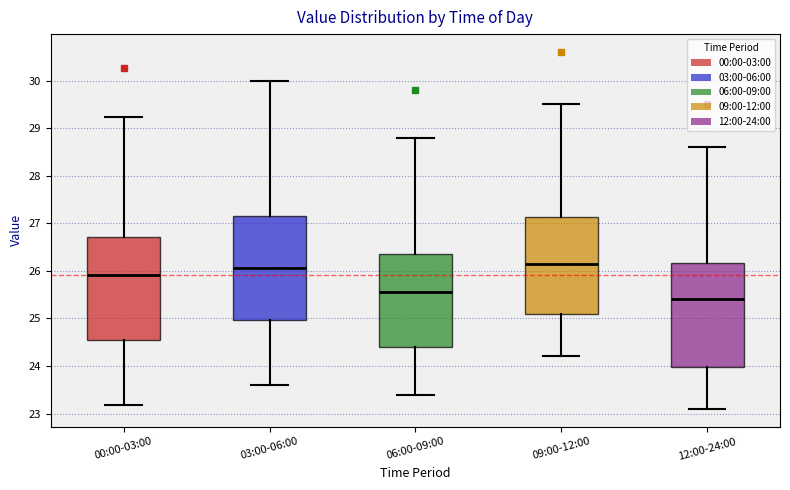

Reading left to right, read every box against the y-axis: the position of its median line, the range the box covers, and the ends of its whiskers. The values are not printed on the chart, so give them approximately, as read against the axis.

00:00-03:00: median 25.9, box 24.5 to 26.7, whiskers 23.2 to 29.2
03:00-06:00: median 26.1, box 25.0 to 27.2, whiskers 23.6 to 30.0
06:00-09:00: median 25.6, box 24.4 to 26.4, whiskers 23.4 to 28.8
09:00-12:00: median 26.2, box 25.1 to 27.1, whiskers 24.2 to 29.5
12:00-24:00: median 25.4, box 24.0 to 26.2, whiskers 23.1 to 28.6